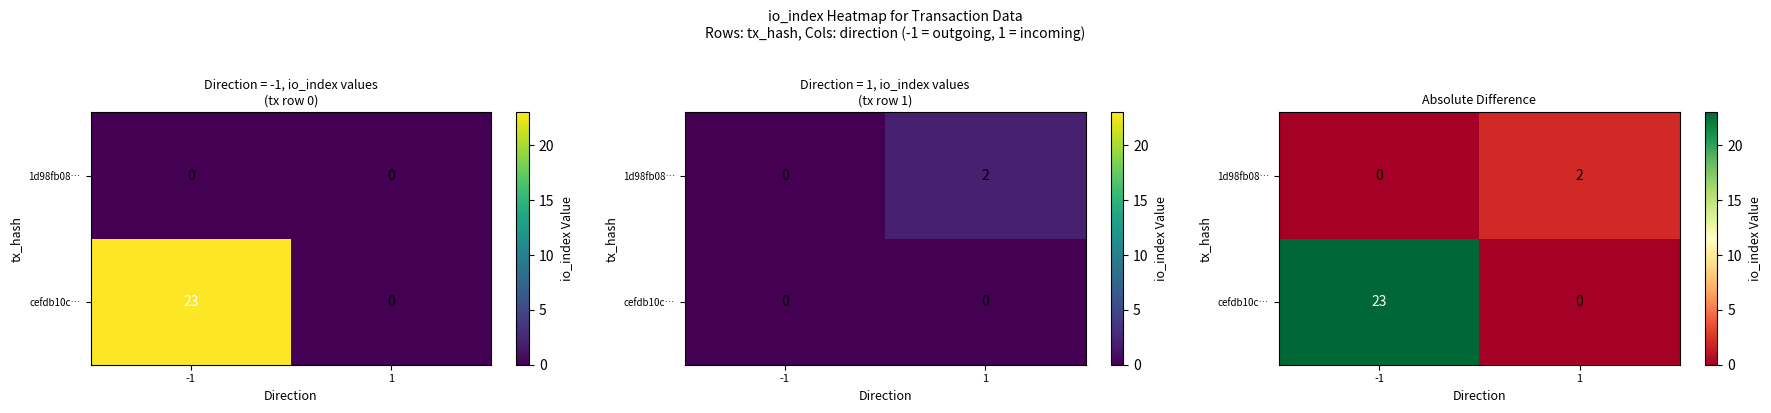

What is the difference between the cefdb10c… values at -1 and 1?

23